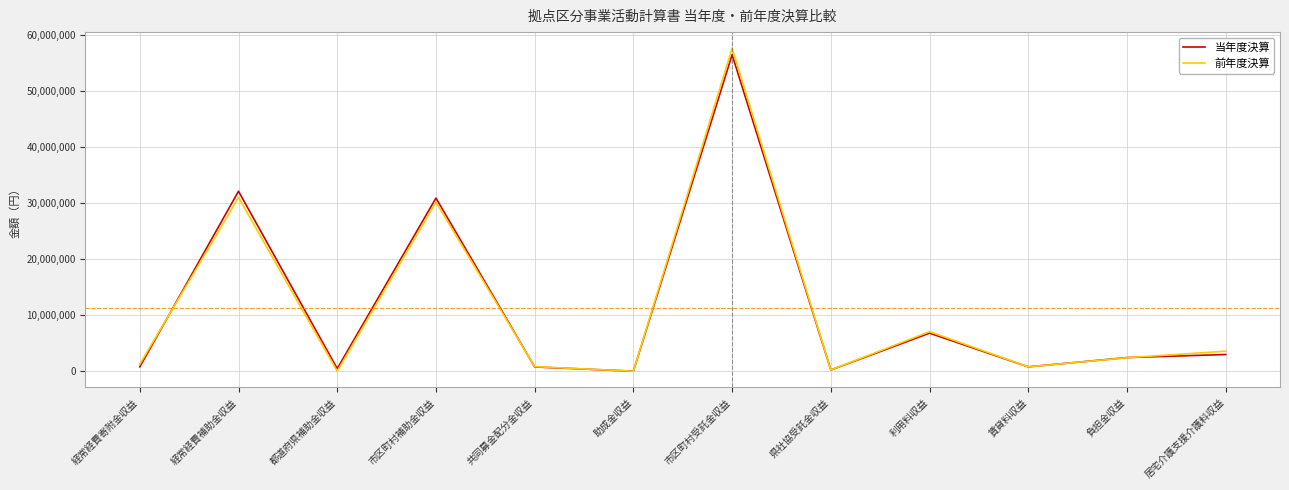

Which label corresponds to the largest value in the chart?

市区町村受託金収益